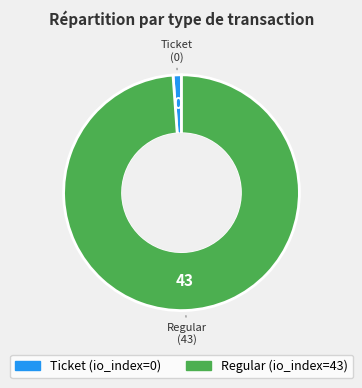

How many slices are in this pie chart?

2